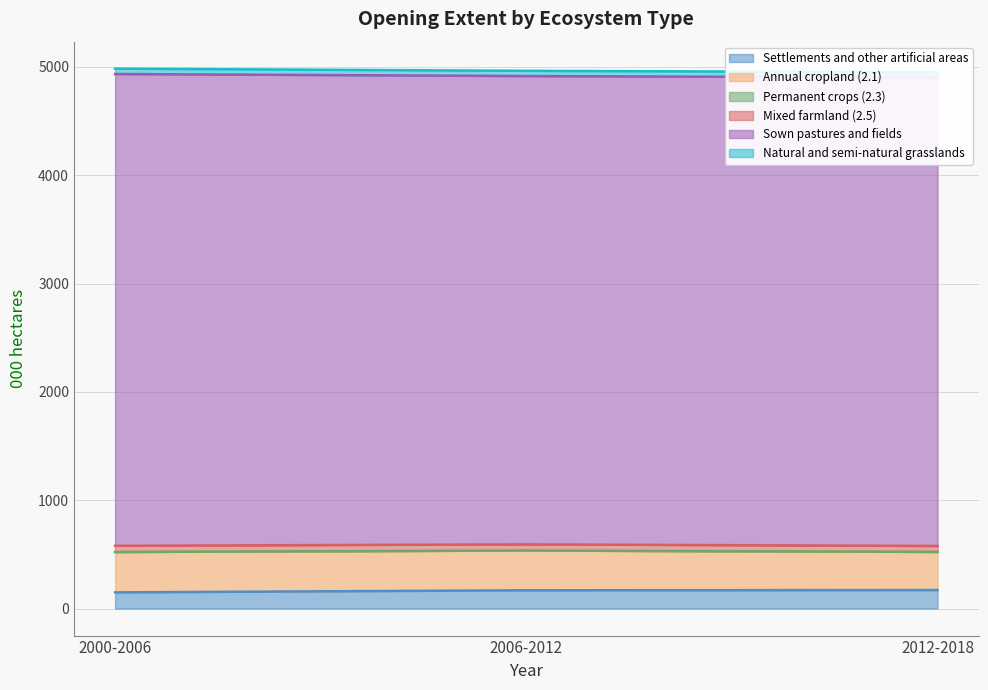

Is the value of Natural and semi-natural grasslands at 2012-2018 greater than the value of Permanent crops (2.3) at 2000-2006?

Yes